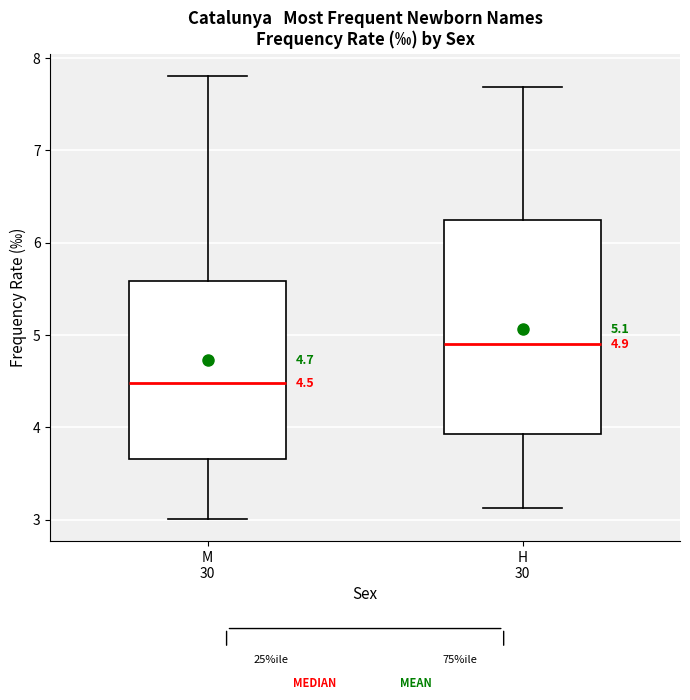

Which box is the tallest, from its lower edge to its upper edge?

H 30